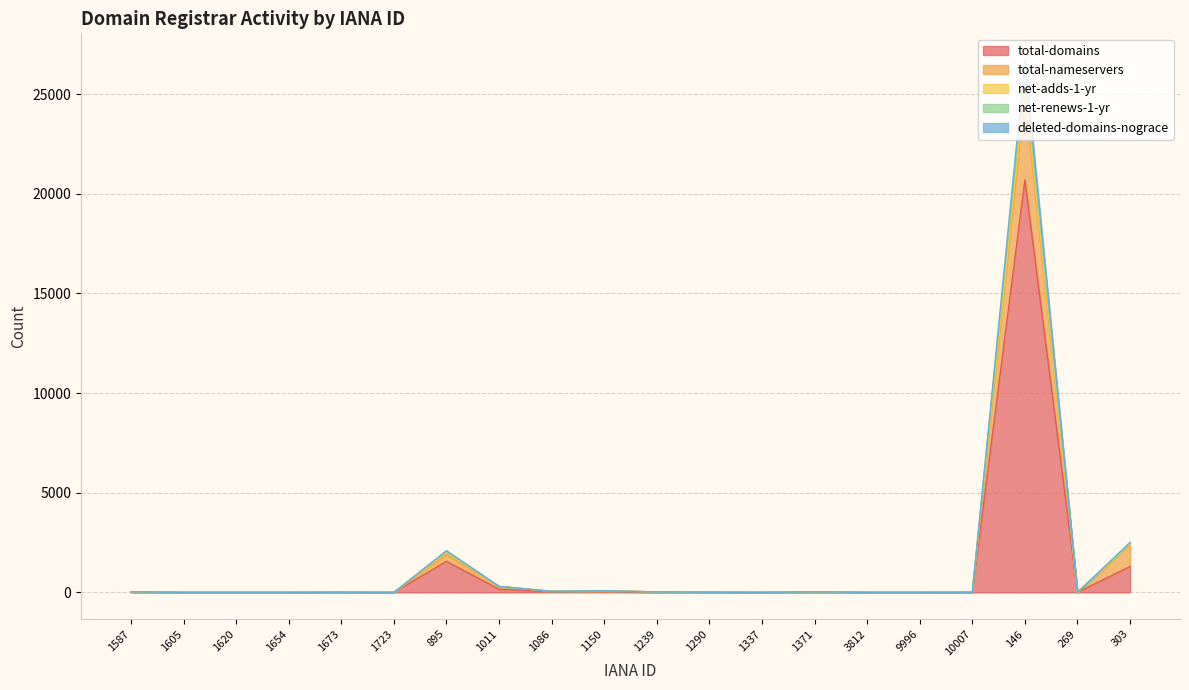

How many data points in deleted-domains-nograce are less than 9?

10